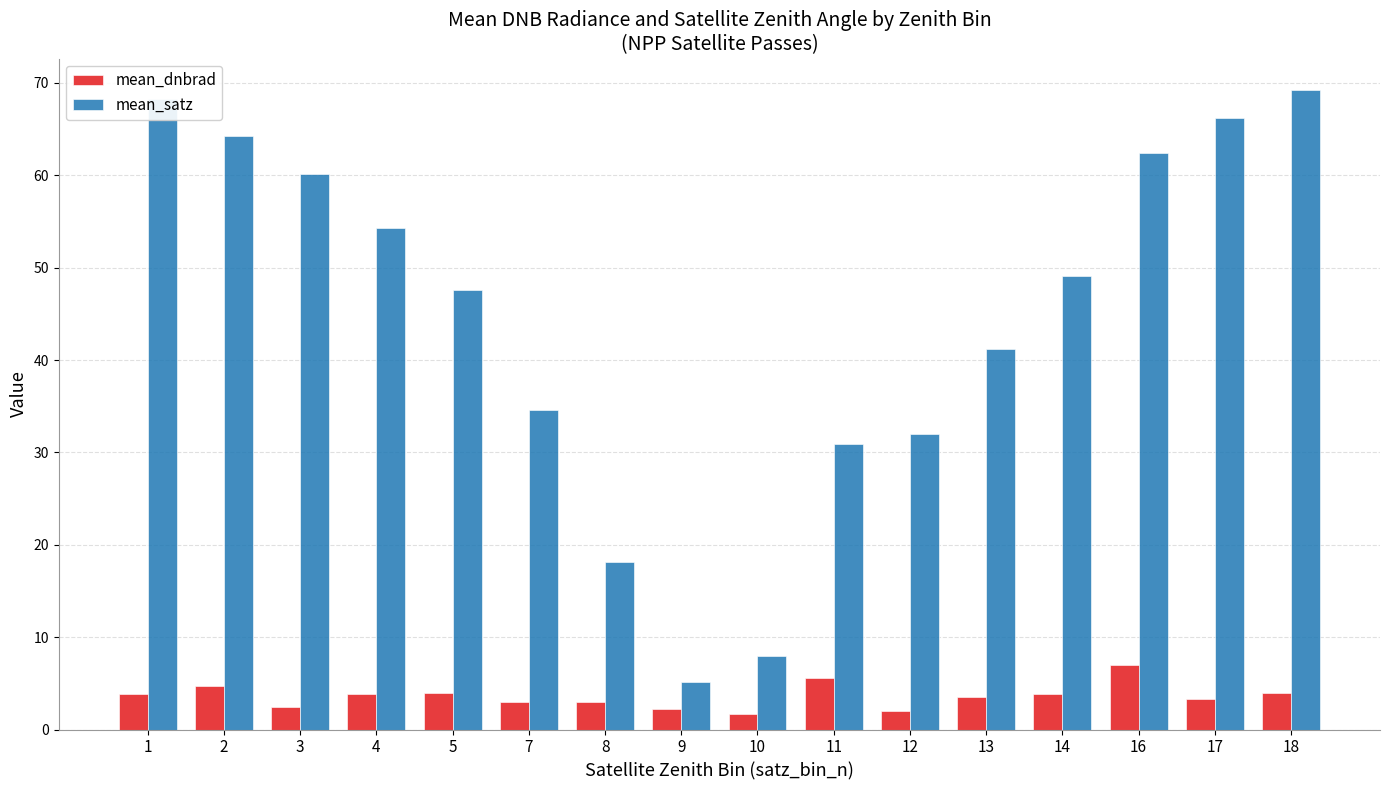

Which series changed the most between 11 and 14?

mean_satz